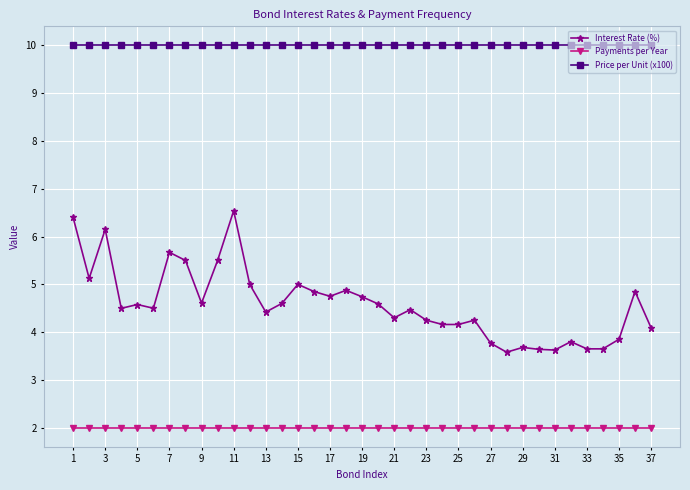

True or false: Price per Unit (x100) and Interest Rate (%) intersect in this chart.

False